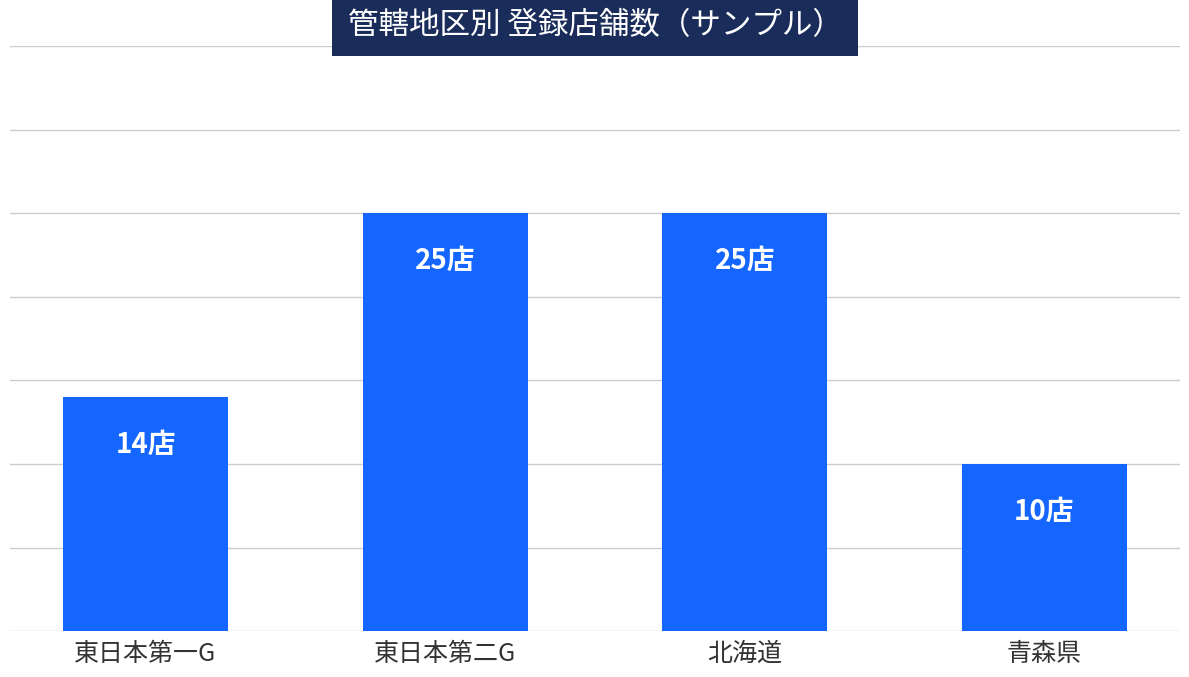

Does the chart contain any negative values?

No